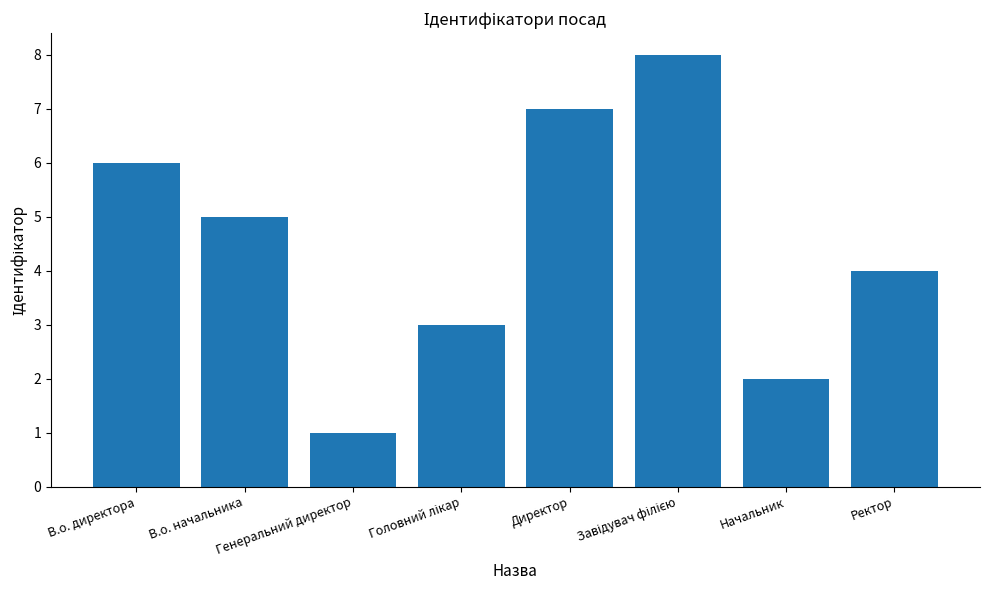

What position from the right is Директор?

4